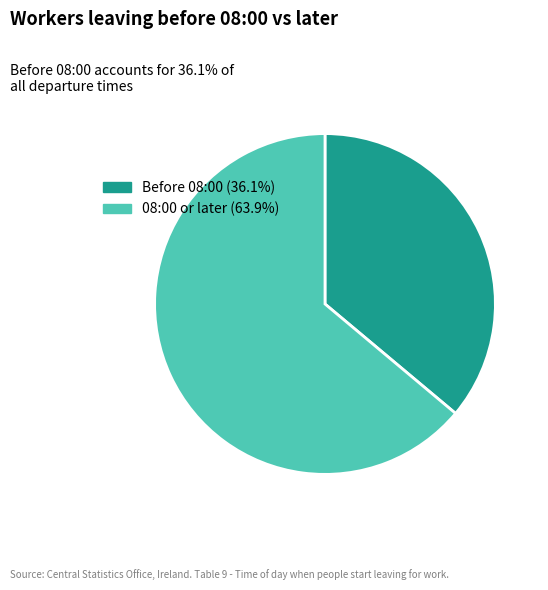

Does any single category account for the majority?

Yes